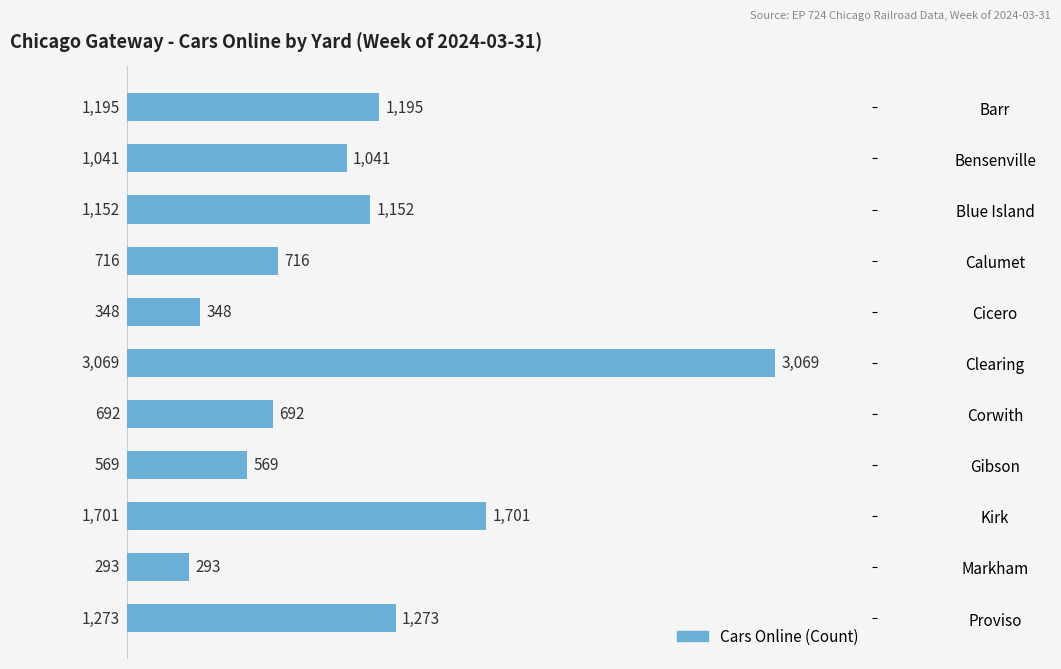

Which has a higher value, Markham or Calumet?

Calumet